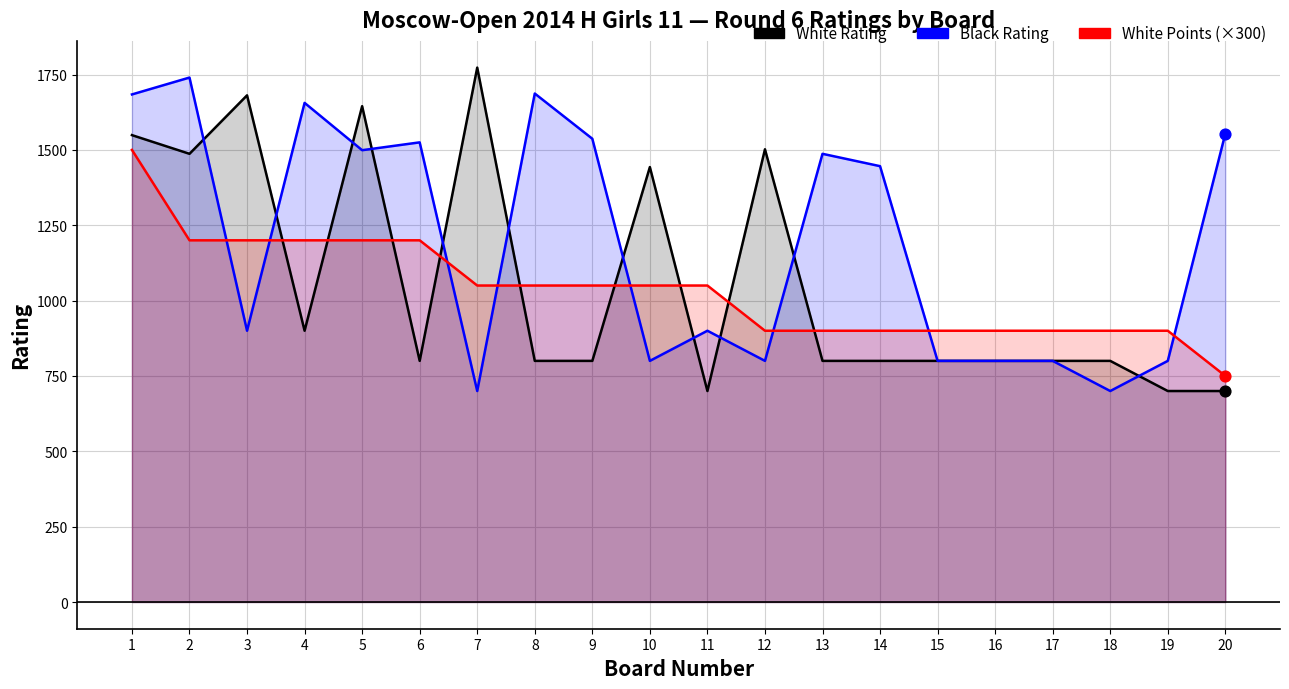

Which series contains the lowest Y value?

White Rating